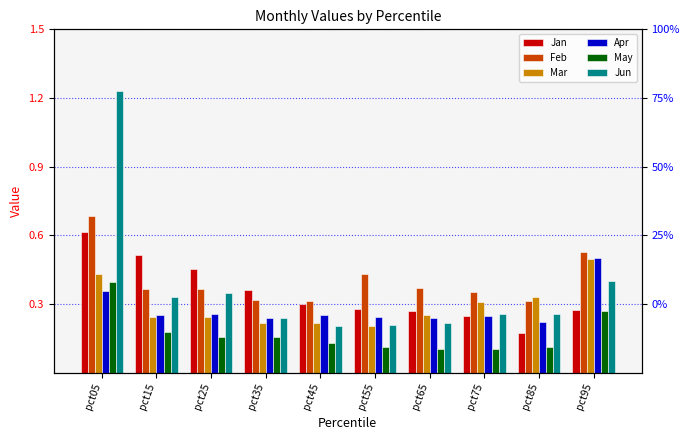

What is the value of the May bar at the 4th from the left?

0.2